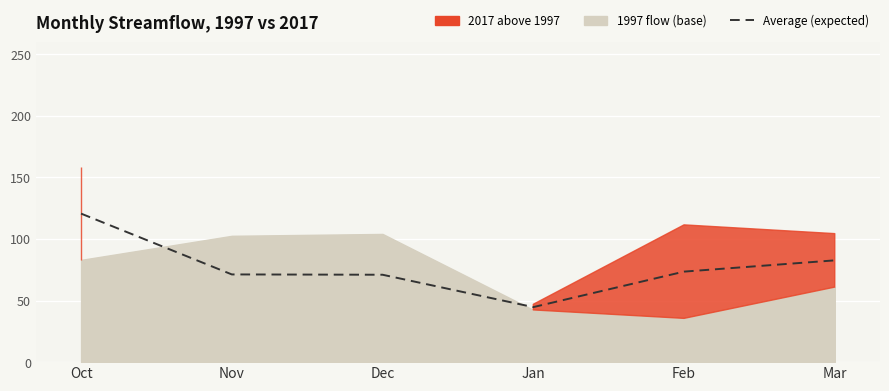

What is the sum of the values at Oct and Mar?

203.3